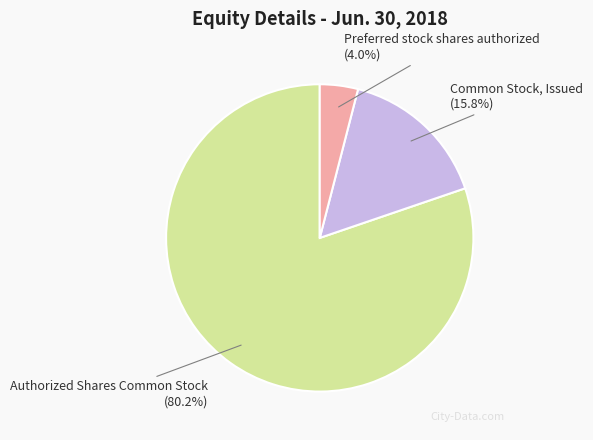

To the nearest percent, what portion does Authorized Shares Common Stock represent?

80%